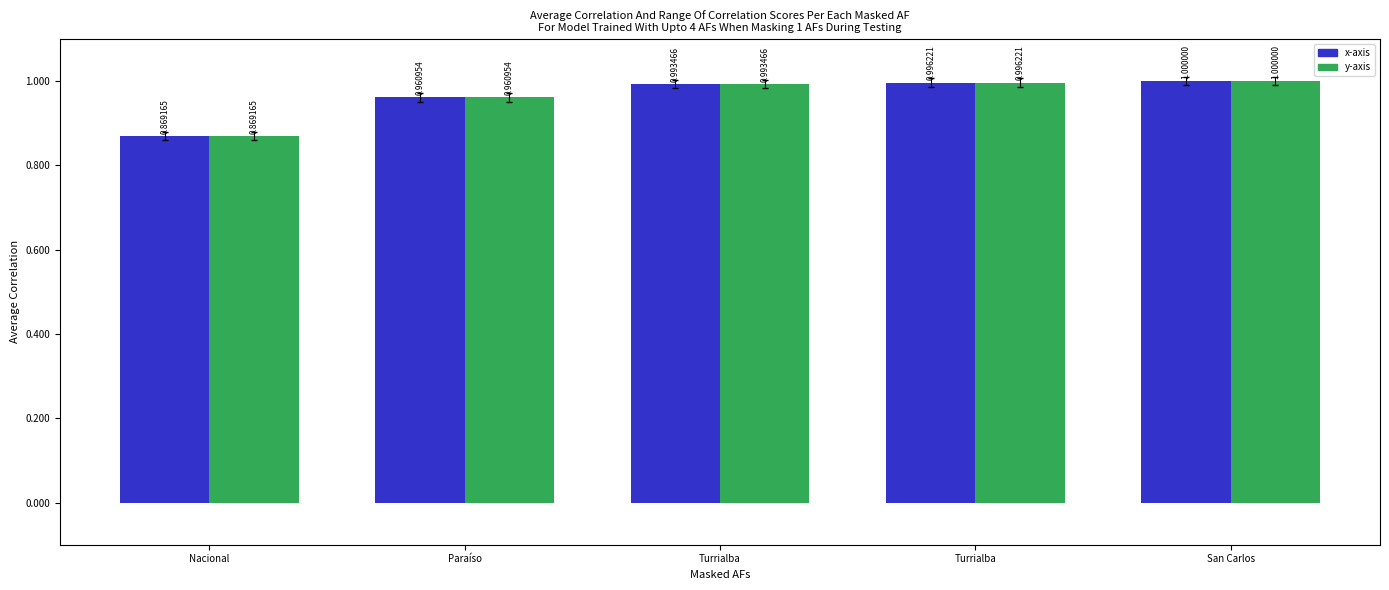

What is the label of the 3rd bar from the left?

Turrialba